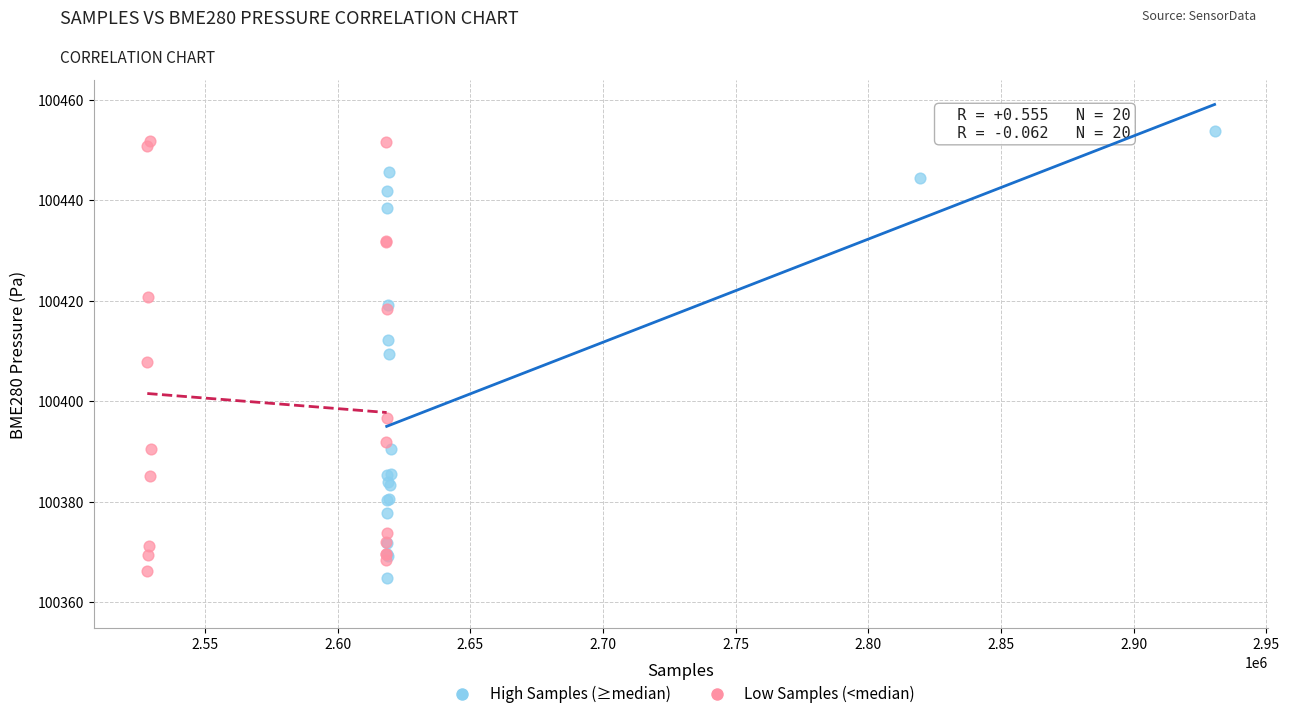

Which series contains the highest Y value?

High Samples (≥median)